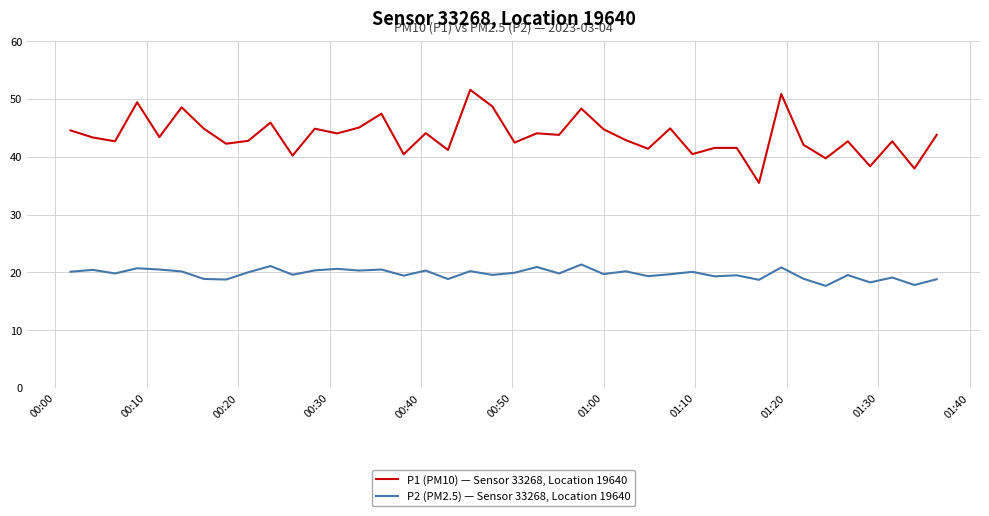

What is the maximum value shown in the chart?

51.6